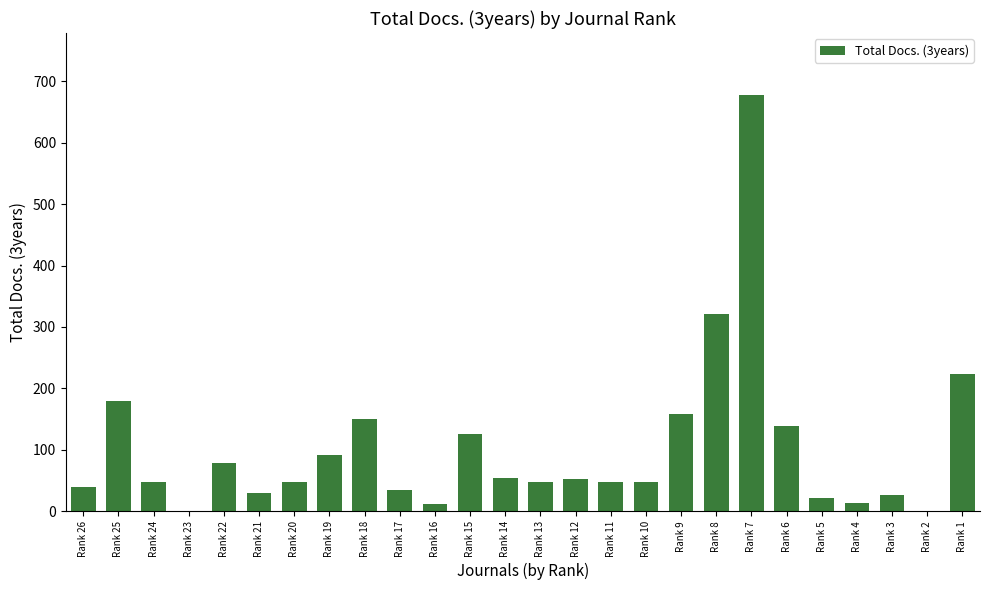

Read the value at Rank 20, to the nearest 50.

50